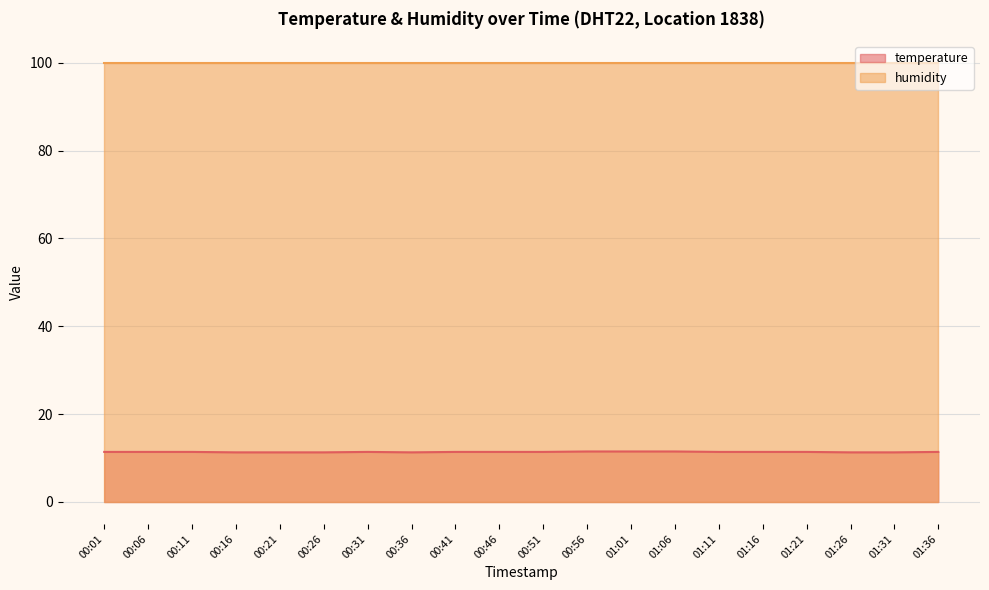

The value at 00:56 is 6.6. True or false?

False